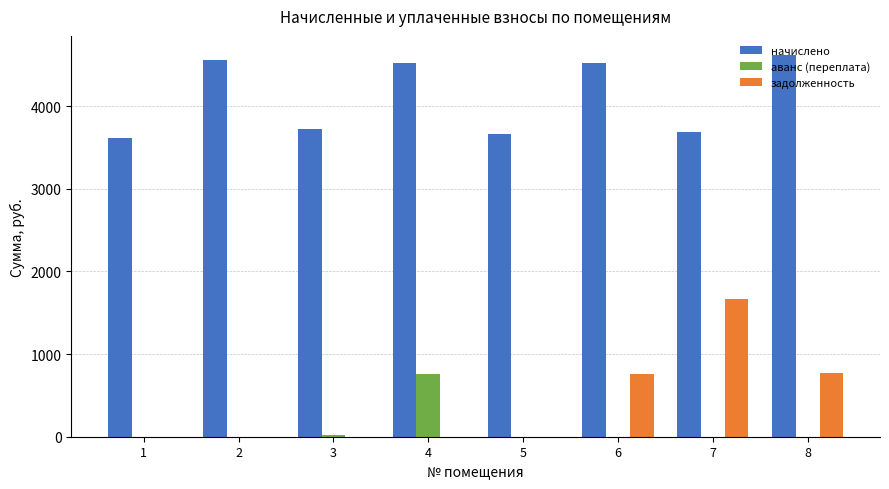

What is the highest value of the задолженность series?

1663.8